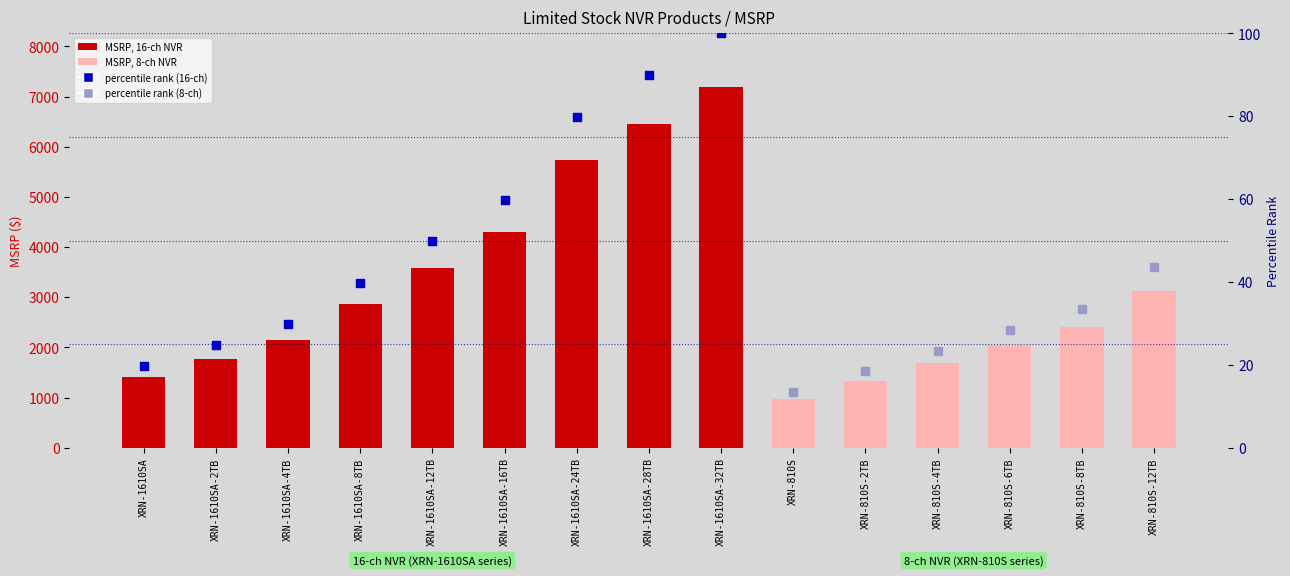

Between XRN-1610SA-12TB and XRN-810S-2TB, which is larger?

XRN-1610SA-12TB